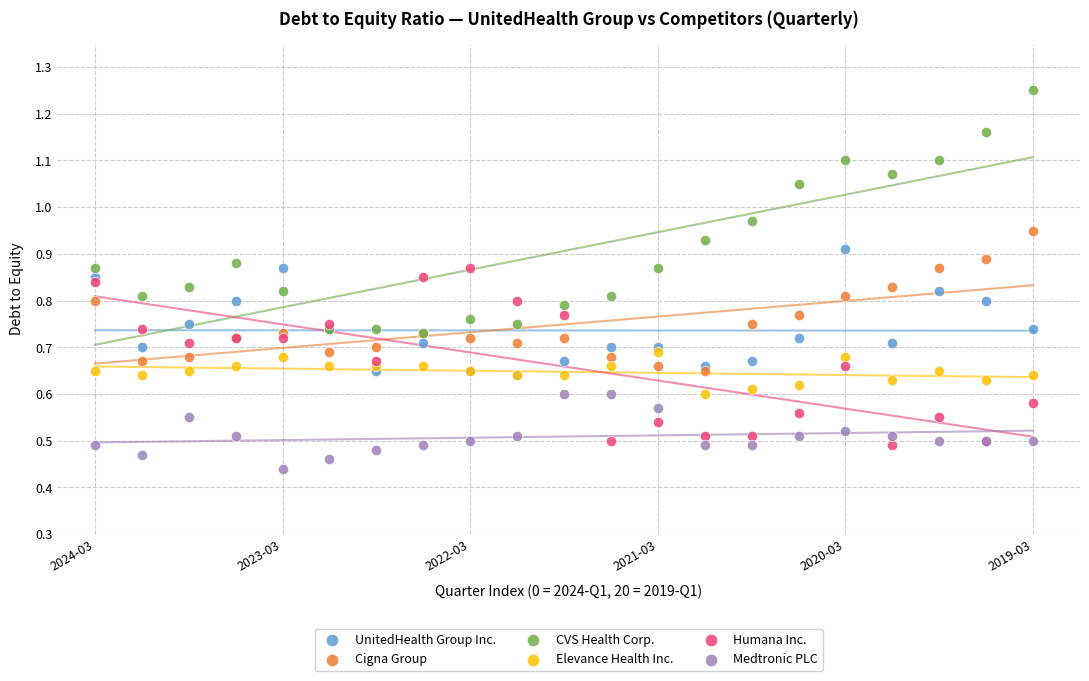

What are all the series names shown in the legend?

UnitedHealth Group Inc., Cigna Group, CVS Health Corp., Elevance Health Inc., Humana Inc., Medtronic PLC